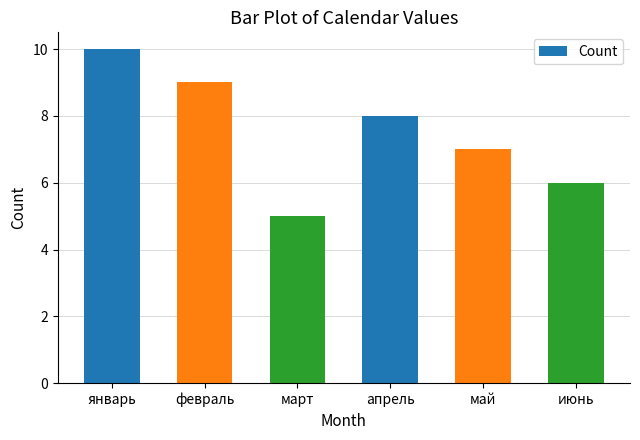

Does the chart contain stacked bars?

No